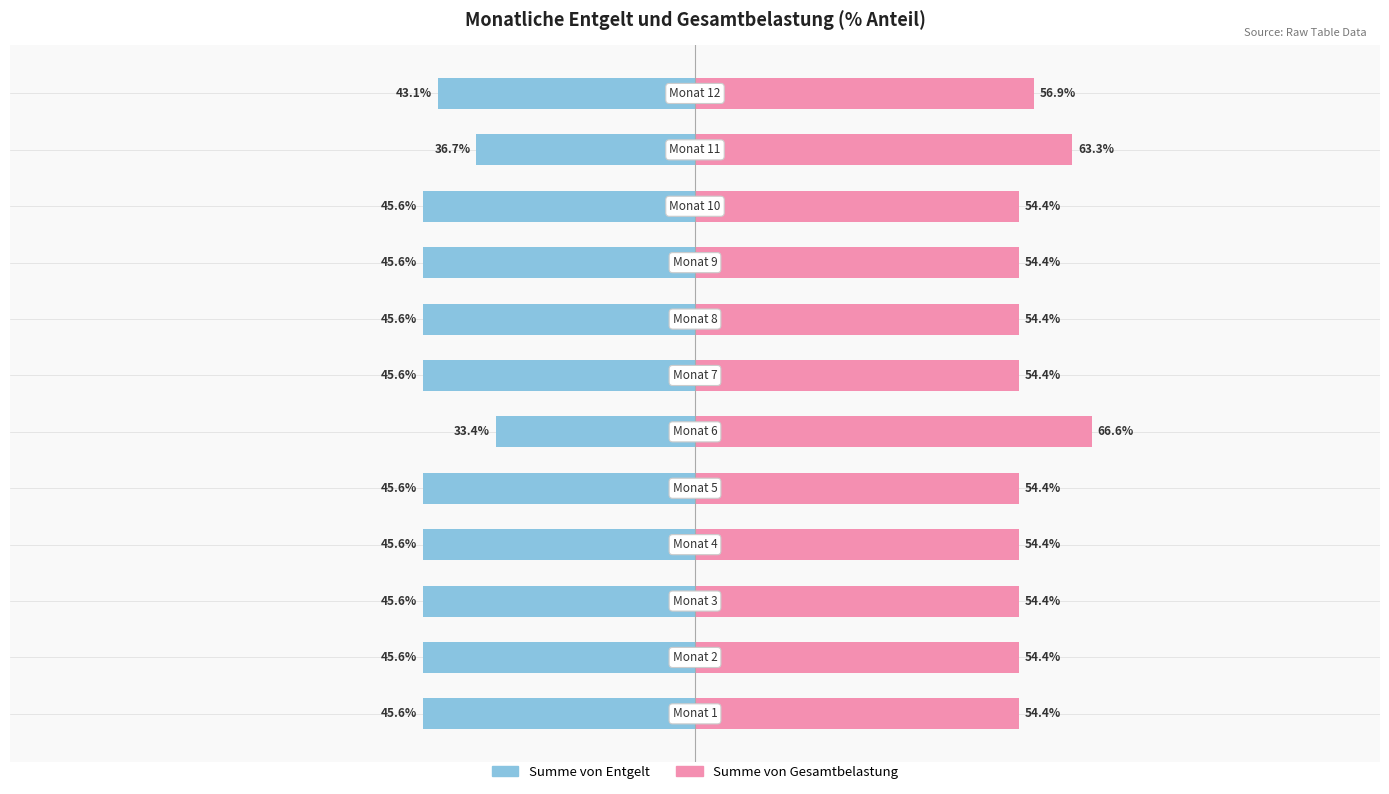

Are the bars grouped side by side (vs. stacked)?

Yes